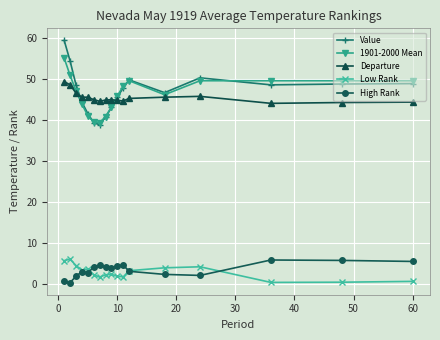

At how many categories does at least one series exceed 27?

17